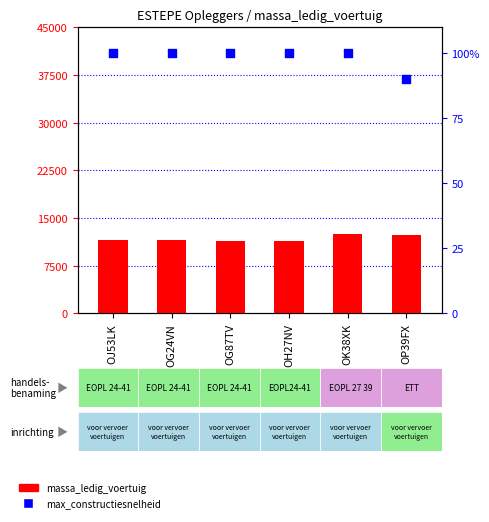

At how many categories does at least one series exceed 8970?

6